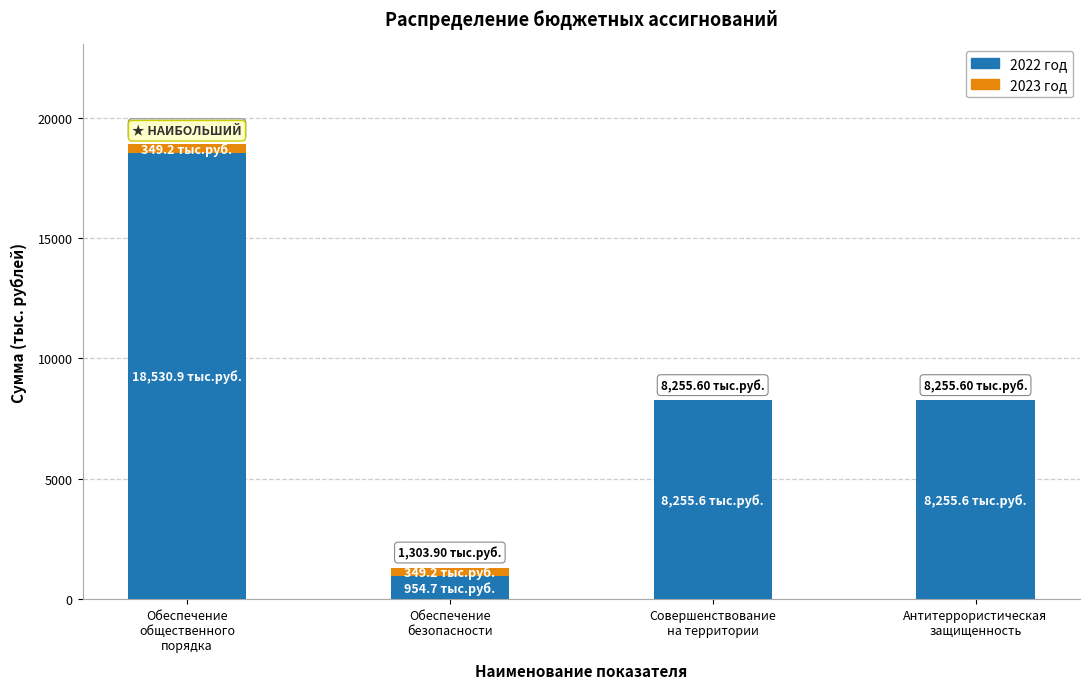

What is the total value across all series at Обеспечение
общественного
порядка?

18880.1